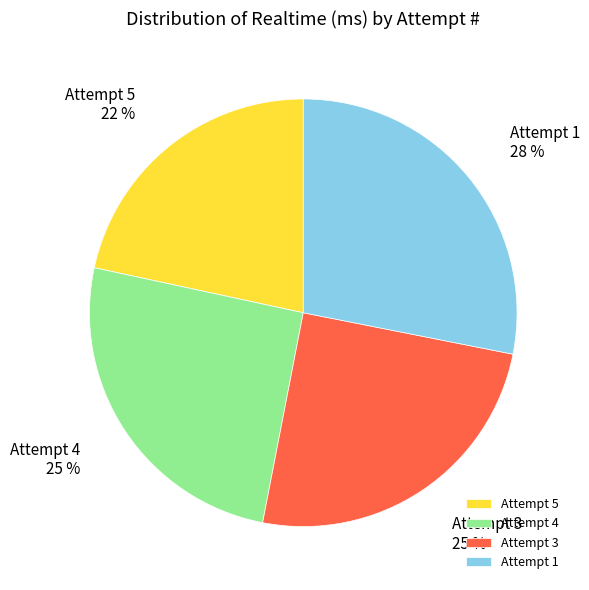

Which category has the smallest portion of the pie?

Attempt 5